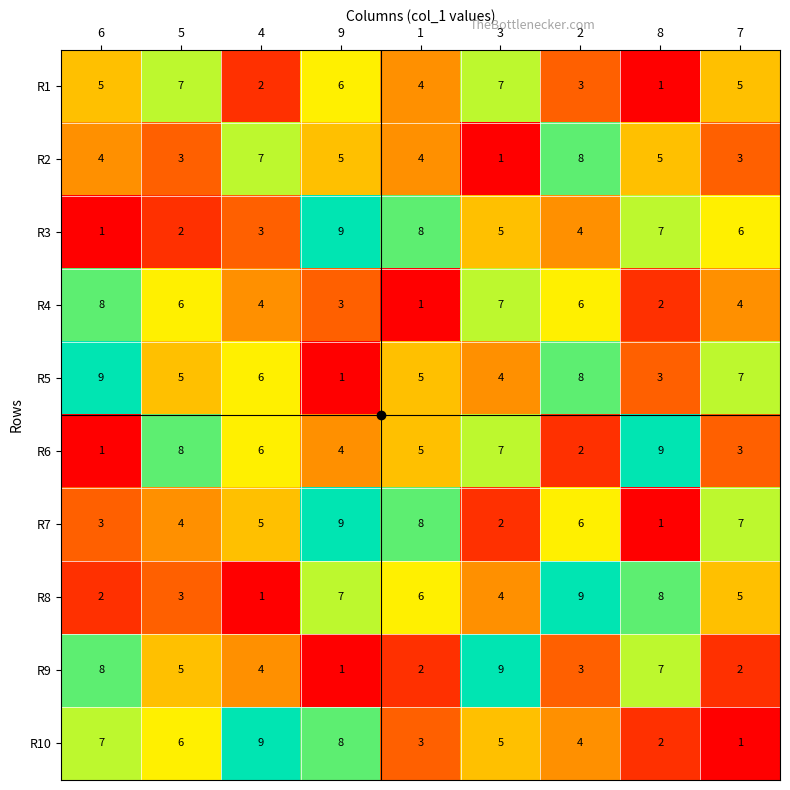

What is the average value of the R3 series?

5